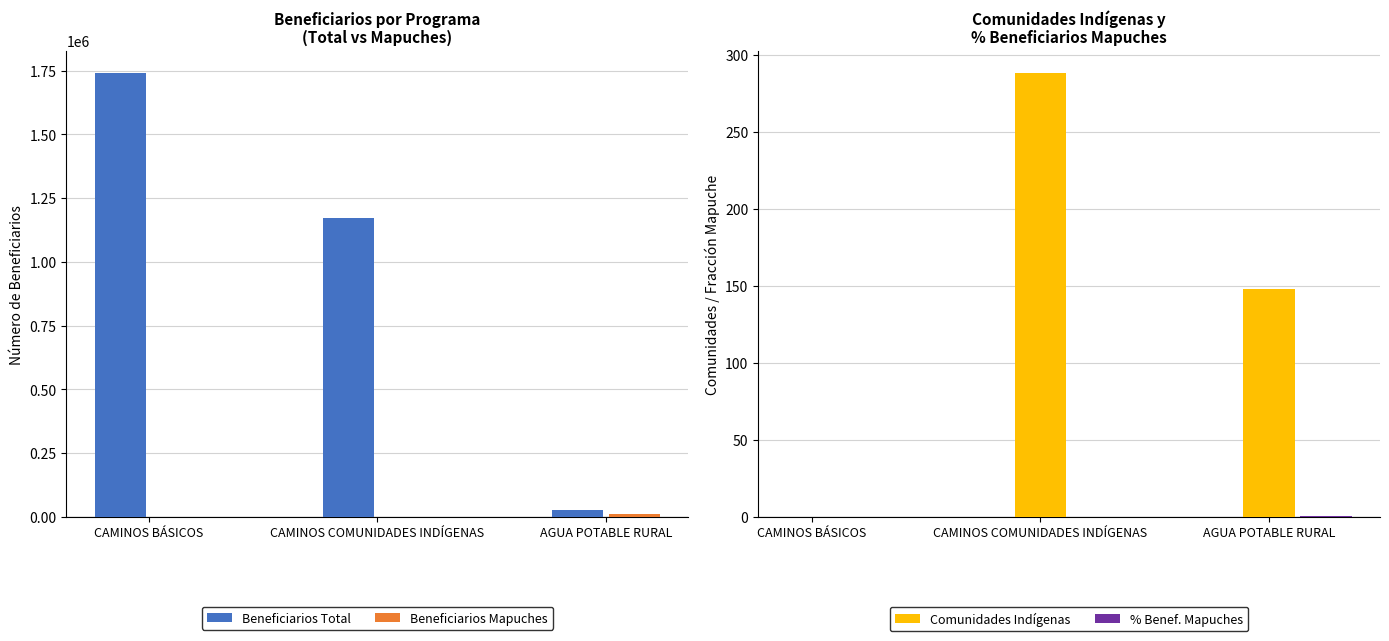

Are the bars horizontal?

No